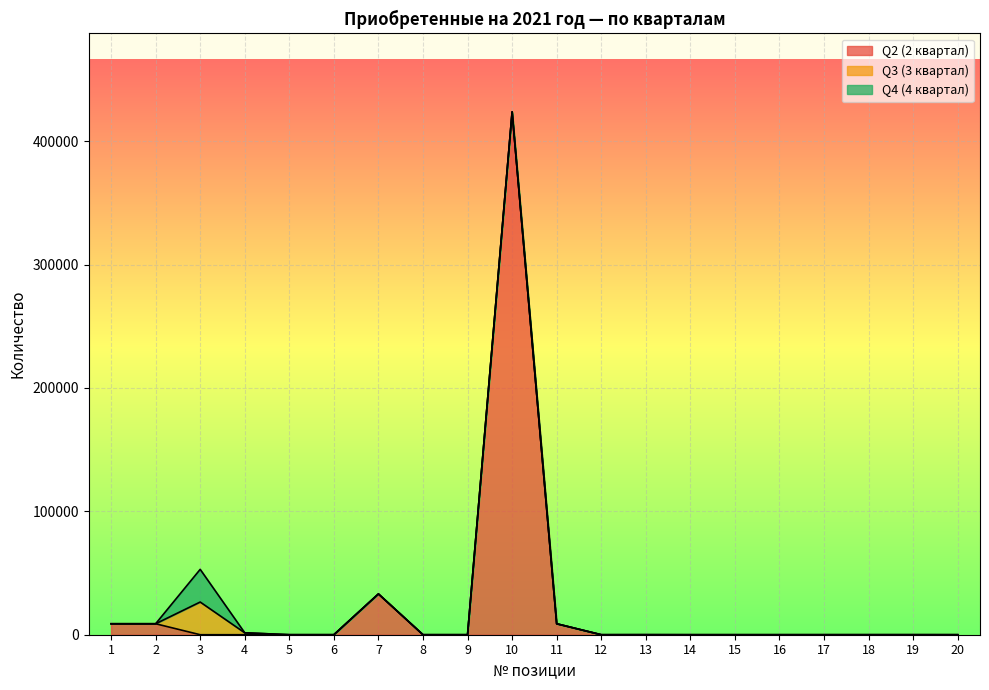

How many data points in Q2 (2 квартал) are above 0?

5